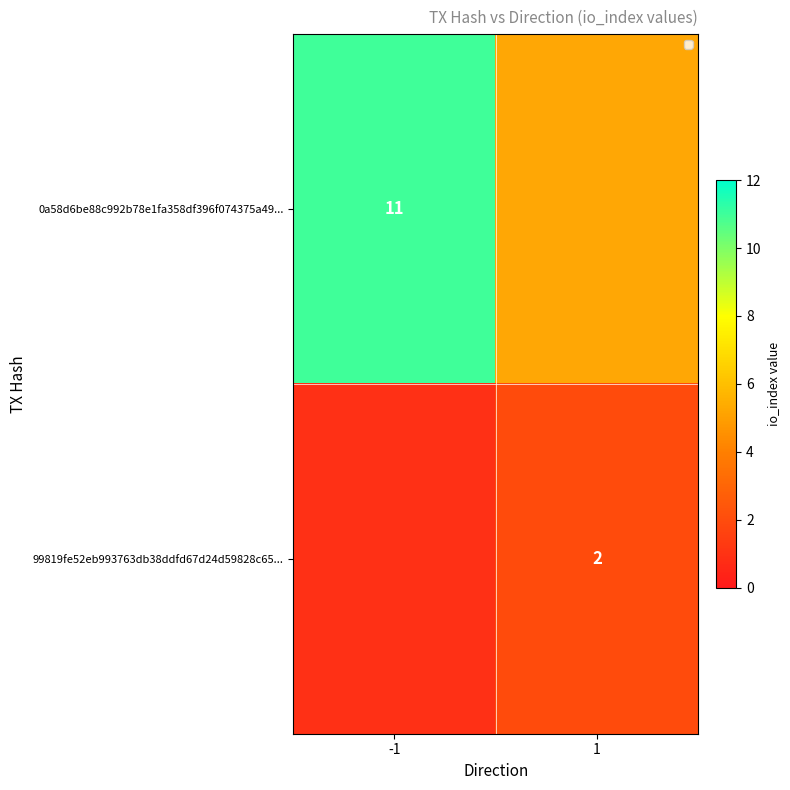

The 99819fe52eb993763db38ddfd67d24d59828c65... series shows 2 at 1. True or false?

True